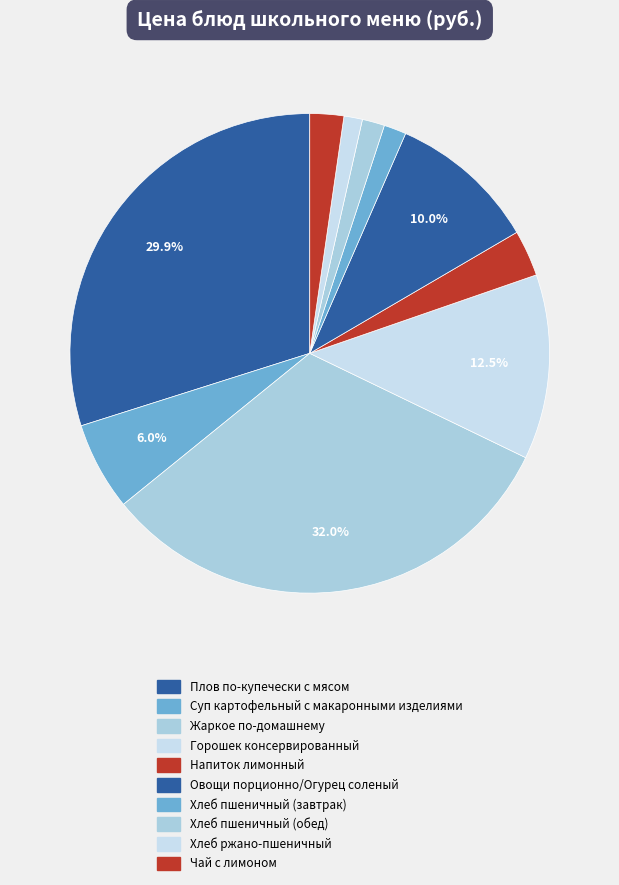

How many segments does this pie chart have?

10